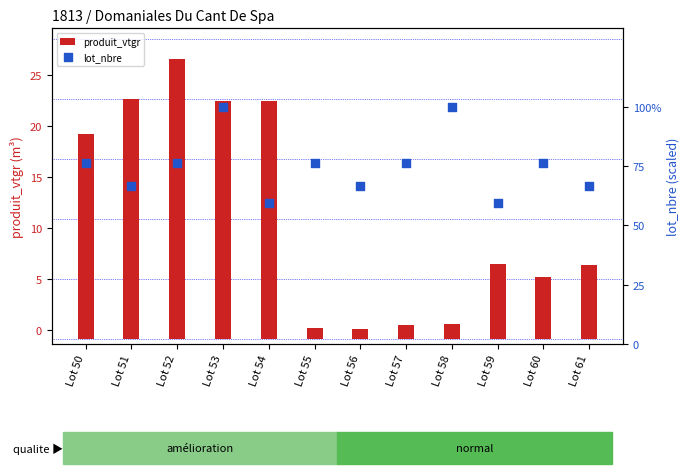

What is the total value across all series at Lot 55?

77.2